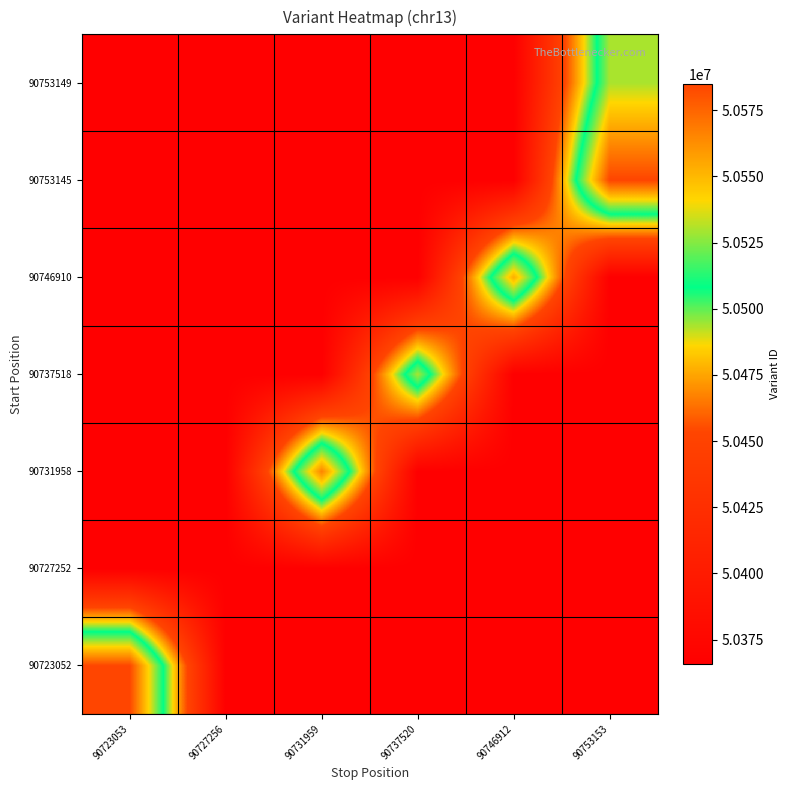

Reading left to right, what are all the values shown in this chart?

90723052: 90723053=50584852.5	90727256=50365803.0	90731959=50365803.0	90737520=50365803.0	90746912=50365803.0	90753153=50365803.0
90727252: 90723053=50365803.0	90727256=50365803.0	90731959=50365803.0	90737520=50365803.0	90746912=50365803.0	90753153=50365803.0
90731958: 90723053=50365803.0	90727256=50365803.0	90731959=50566357.0	90737520=50365803.0	90746912=50365803.0	90753153=50365803.0
90737518: 90723053=50365803.0	90727256=50365803.0	90731959=50365803.0	90737520=50530034.0	90746912=50365803.0	90753153=50365803.0
90746910: 90723053=50365803.0	90727256=50365803.0	90731959=50365803.0	90737520=50365803.0	90746912=50553541.0	90753153=50365803.0
90753145: 90723053=50365803.0	90727256=50365803.0	90731959=50365803.0	90737520=50365803.0	90746912=50365803.0	90753153=50584854.0
90753149: 90723053=50365803.0	90727256=50365803.0	90731959=50365803.0	90737520=50365803.0	90746912=50365803.0	90753153=50530036.0